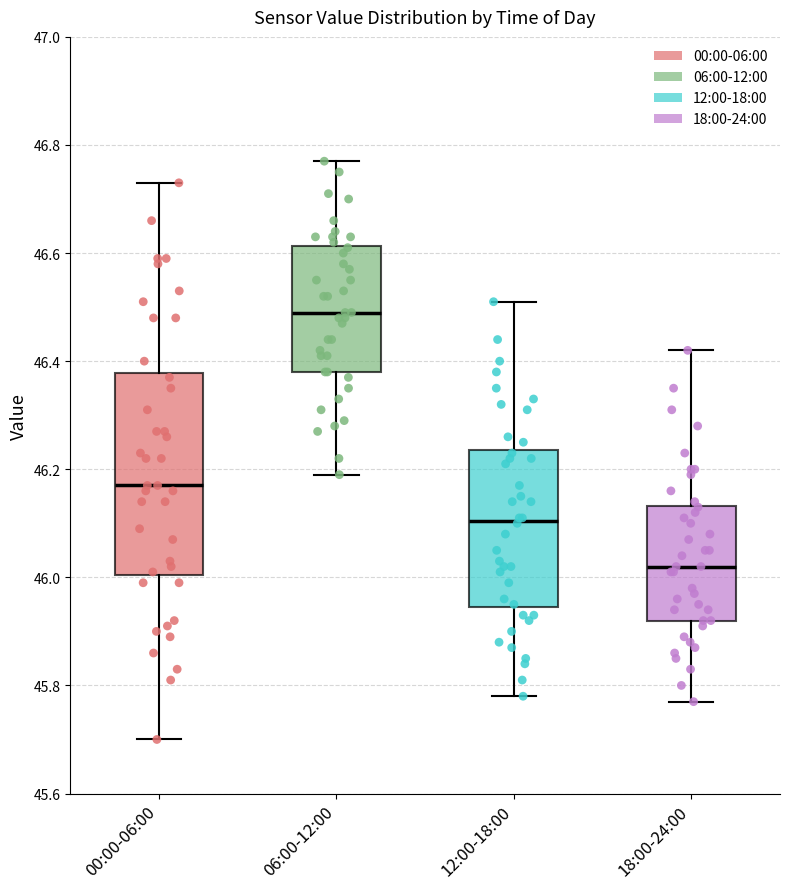

Which box's median line is the highest?

06:00-12:00